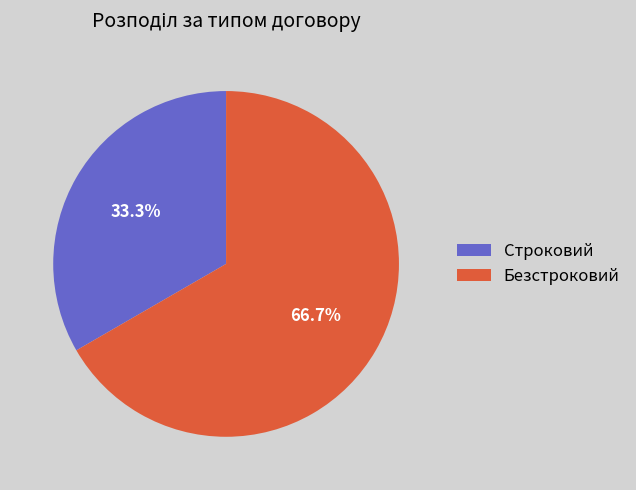

What is the largest slice in the pie chart?

Безстроковий